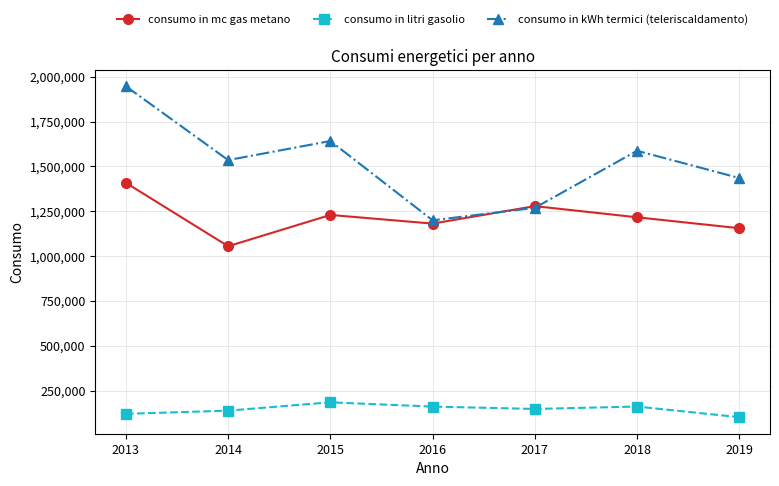

How many values in the consumo in mc gas metano series are below 1216406?

3